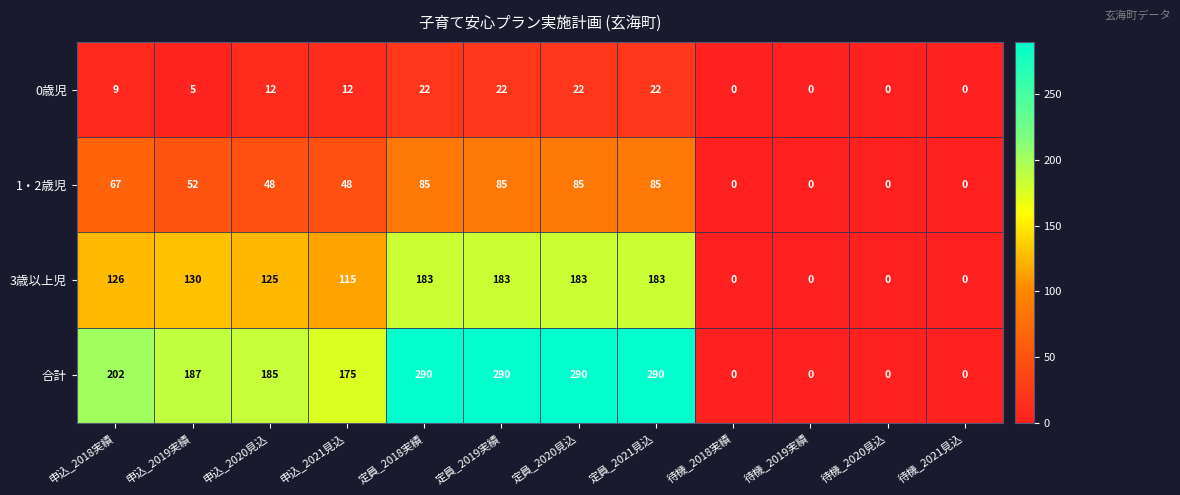

Rank the series at 定員_2019実績 from highest to lowest value.

合計, 3歳以上児, 1・2歳児, 0歳児